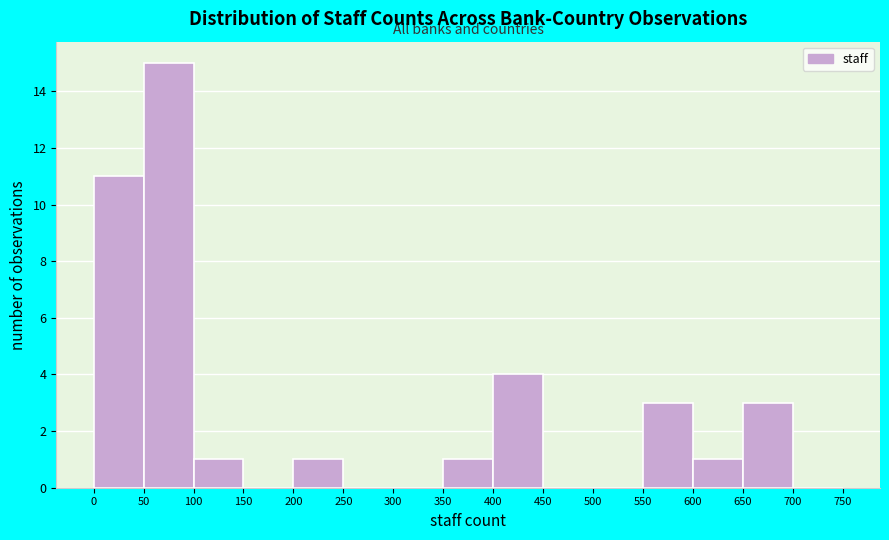

Reading left to right, transcribe this chart: for each bar, give the range it covers on the x-axis and its height. The values are not printed on the chart, so give them approximately, as read against the axis.

0 to 50: 11
50 to 100: 15
100 to 150: 1
150 to 200: 0
200 to 250: 1
250 to 300: 0
300 to 350: 0
350 to 400: 1
400 to 450: 4
450 to 500: 0
500 to 550: 0
550 to 600: 3
600 to 650: 1
650 to 700: 3
700 to 750: 0